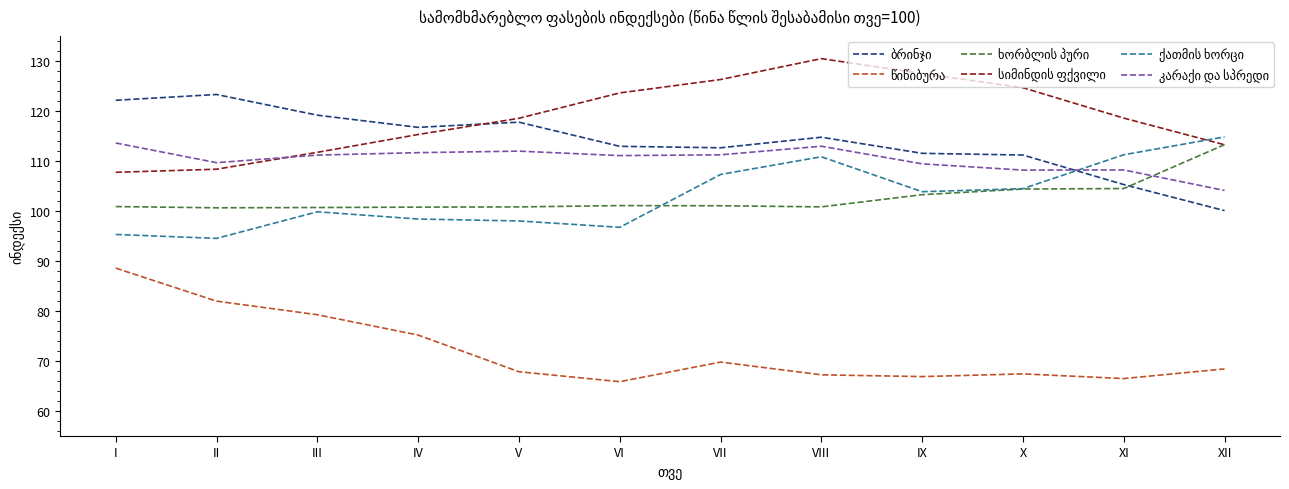

What is the greatest value displayed?

130.5